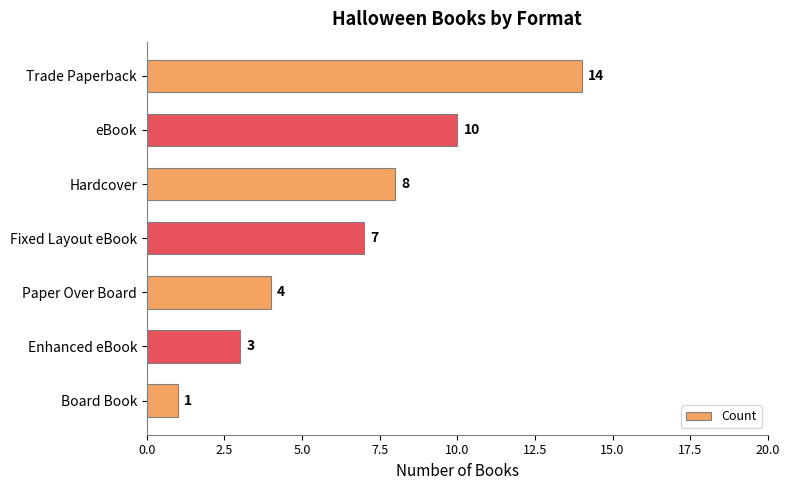

Rank the categories by value from highest to lowest.

Trade Paperback, eBook, Hardcover, Fixed Layout eBook, Paper Over Board, Enhanced eBook, Board Book